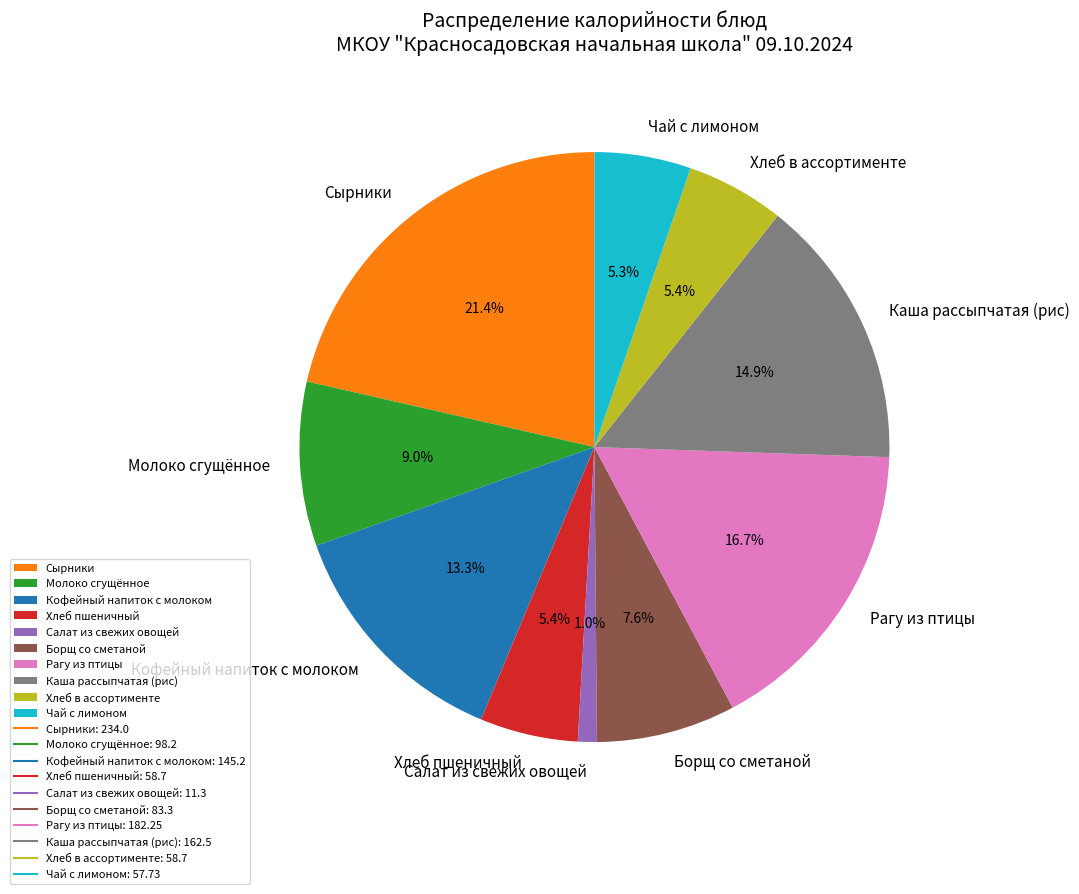

What portion of the pie excludes Хлеб в ассортименте?

94.6%